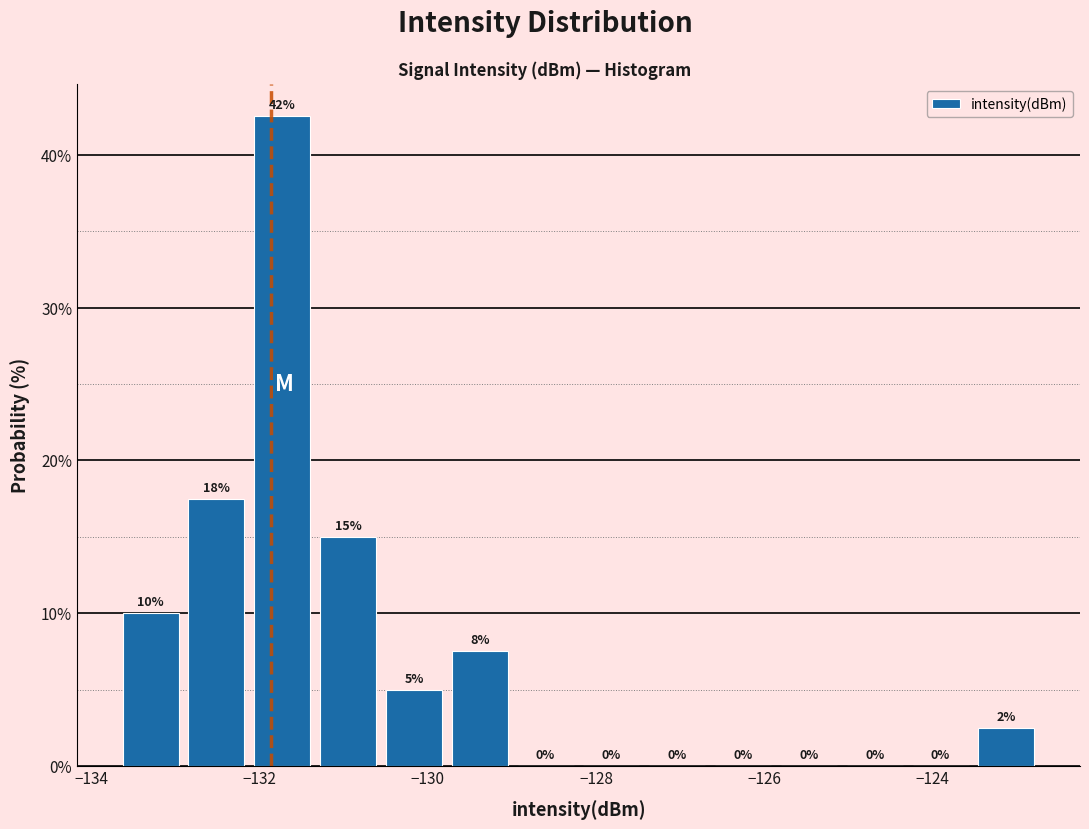

Around what value on the x-axis is the tallest bar? Give the approximate position of its centre, as read against the axis.

-131.8